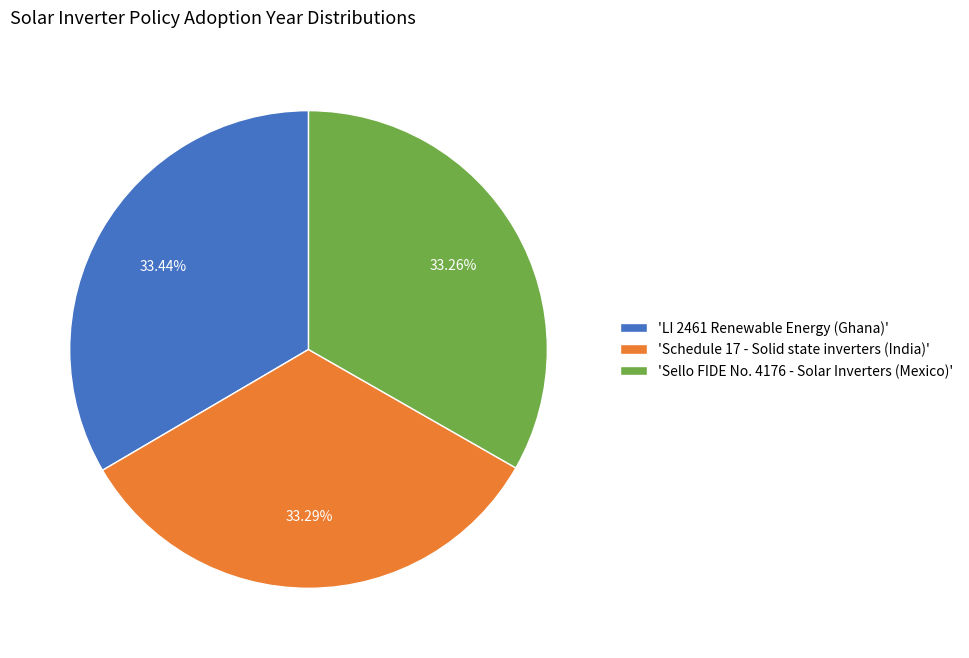

Combined, do 'Schedule 17 - Solid state inverters (India)' and 'Sello FIDE No. 4176 - Solar Inverters (Mexico)' account for over 50%?

Yes